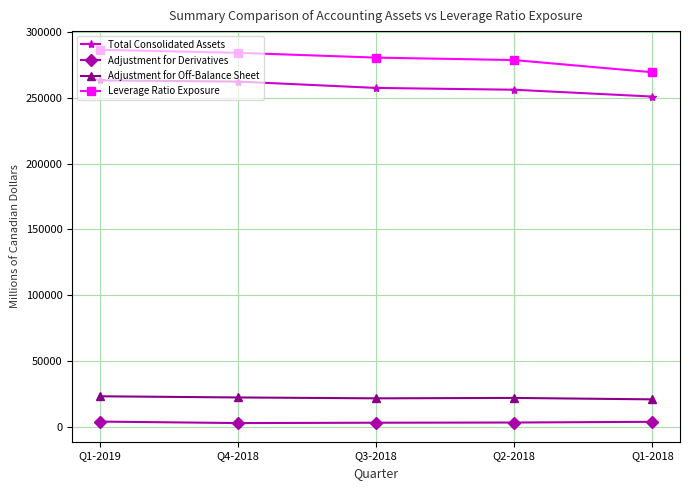

Is the value of Adjustment for Off-Balance Sheet at Q4-2018 greater than the value of Total Consolidated Assets at Q4-2018?

No